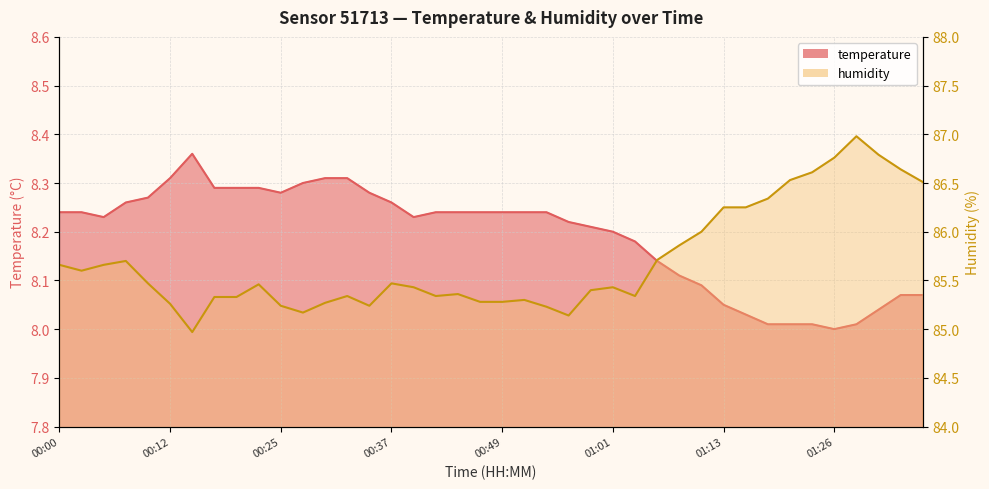

Reading left to right, transcribe all the data shown in this chart.

temperature: 8.2	8.2	8.2	8.3	8.3	8.3	8.4	8.3	8.3	8.3	8.3	8.3	8.3	8.3	8.3	8.3	8.2	8.2	8.2	8.2	8.2	8.2	8.2	8.2	8.2	8.2	8.2	8.1	8.1	8.1	8.1	8.0	8.0	8.0	8.0	8.0	8.0	8.0	8.1	8.1
humidity: 85.7	85.6	85.7	85.7	85.5	85.3	85.0	85.3	85.3	85.5	85.2	85.2	85.3	85.3	85.2	85.5	85.4	85.3	85.4	85.3	85.3	85.3	85.2	85.1	85.4	85.4	85.3	85.7	85.9	86.0	86.2	86.2	86.3	86.5	86.6	86.8	87.0	86.8	86.6	86.5